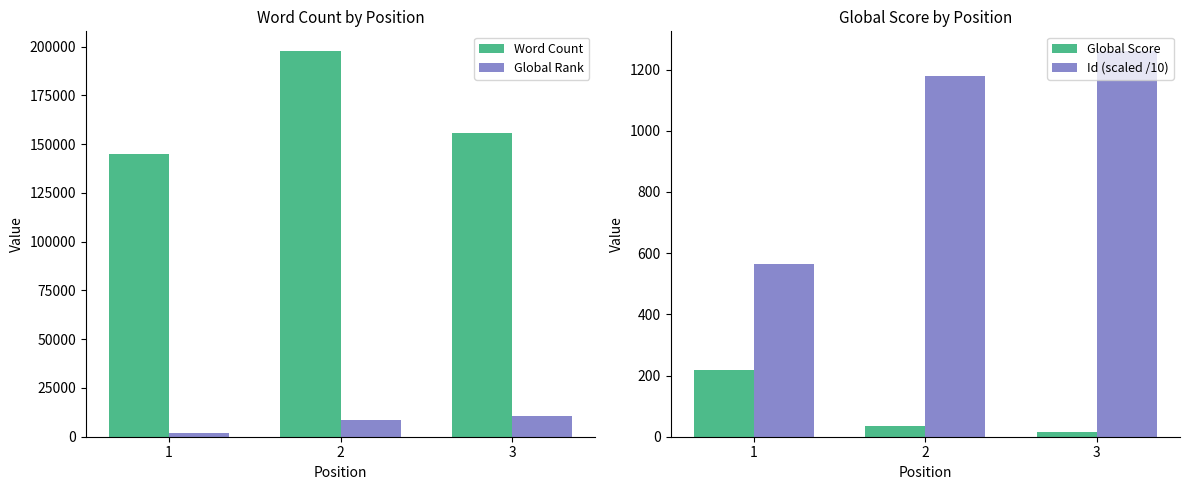

What is the average value of the Word Count series?

166333